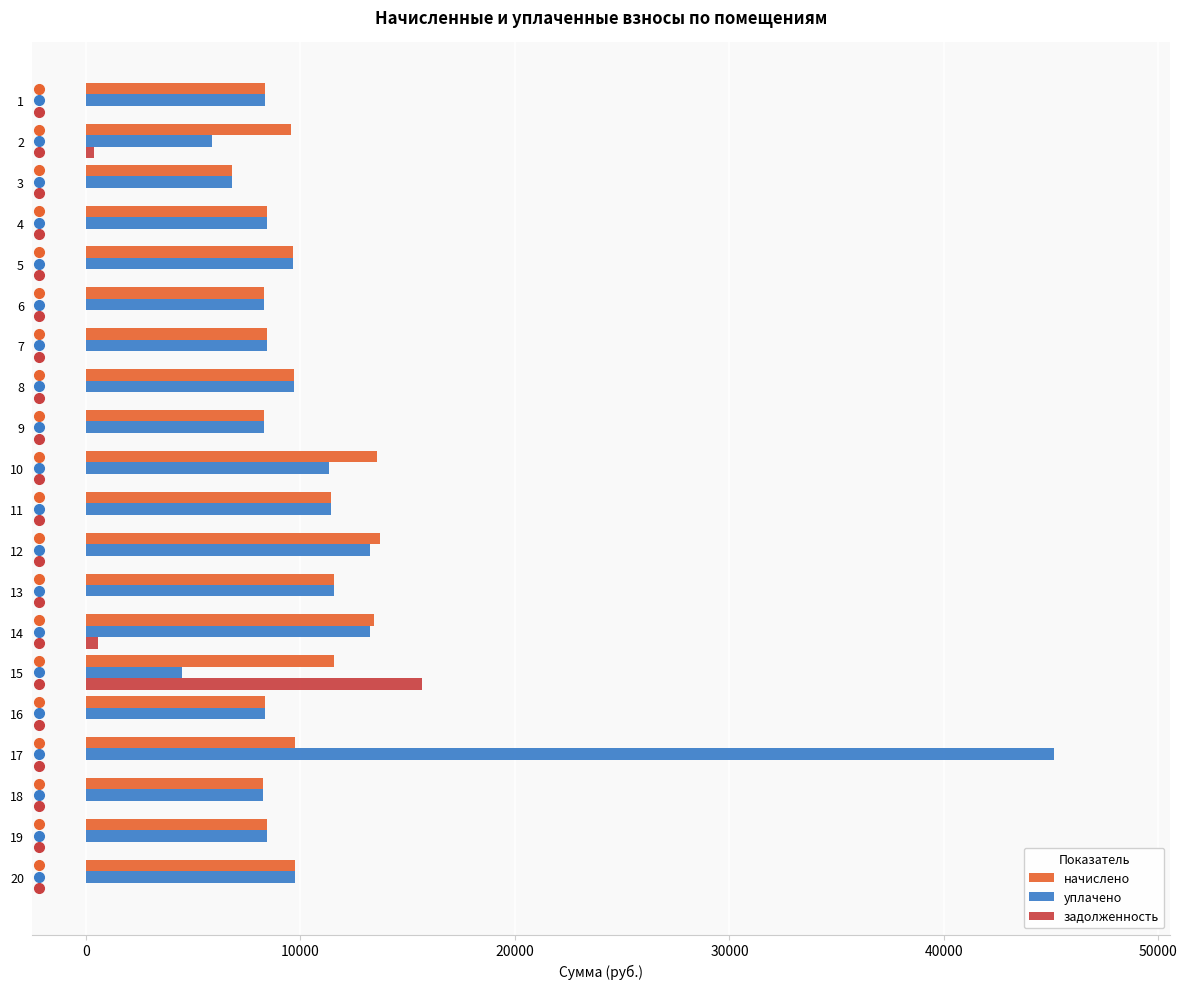

Which series changed the most between 9 and 14?

начислено